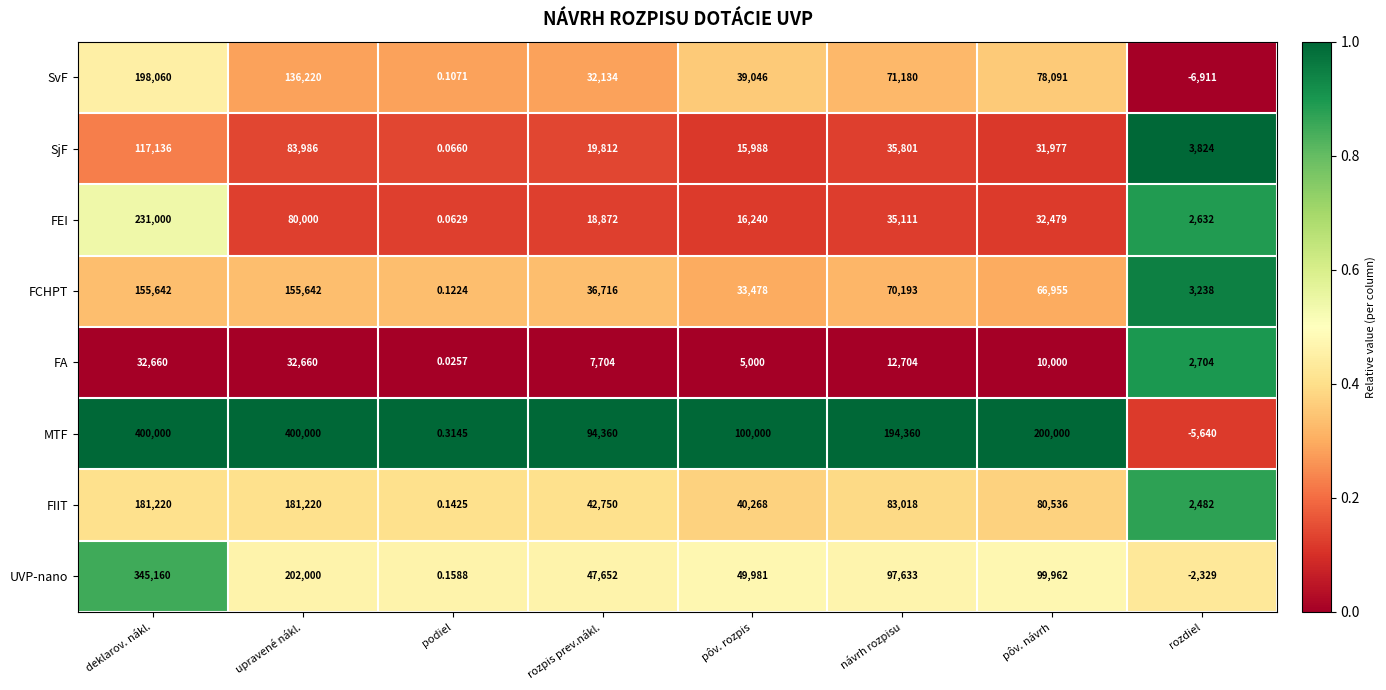

Which series changed the most between upravené nákl. and návrh rozpisu?

MTF